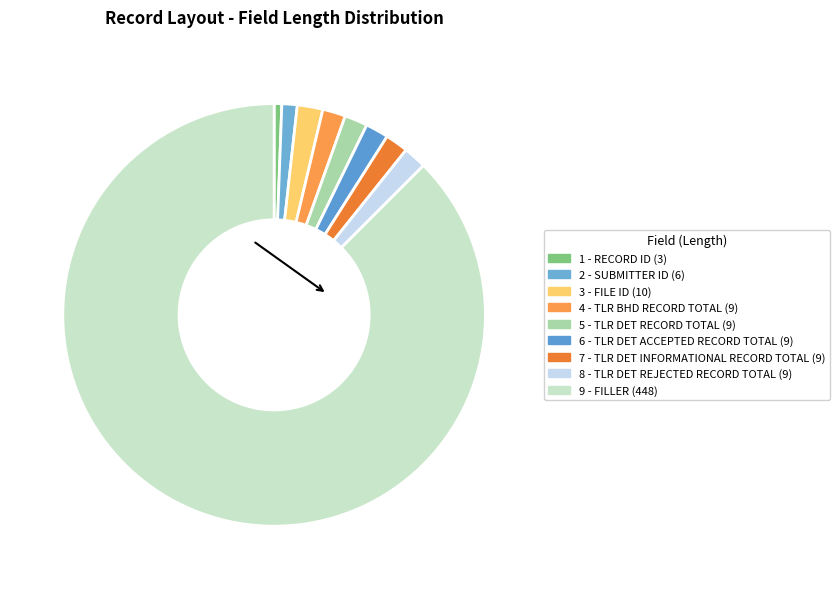

How many slices are in this pie chart?

9